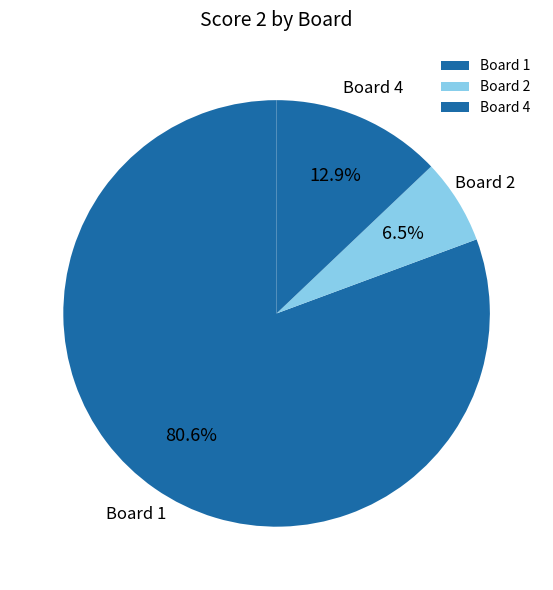

Rank the categories by value from highest to lowest.

Board 1, Board 4, Board 2